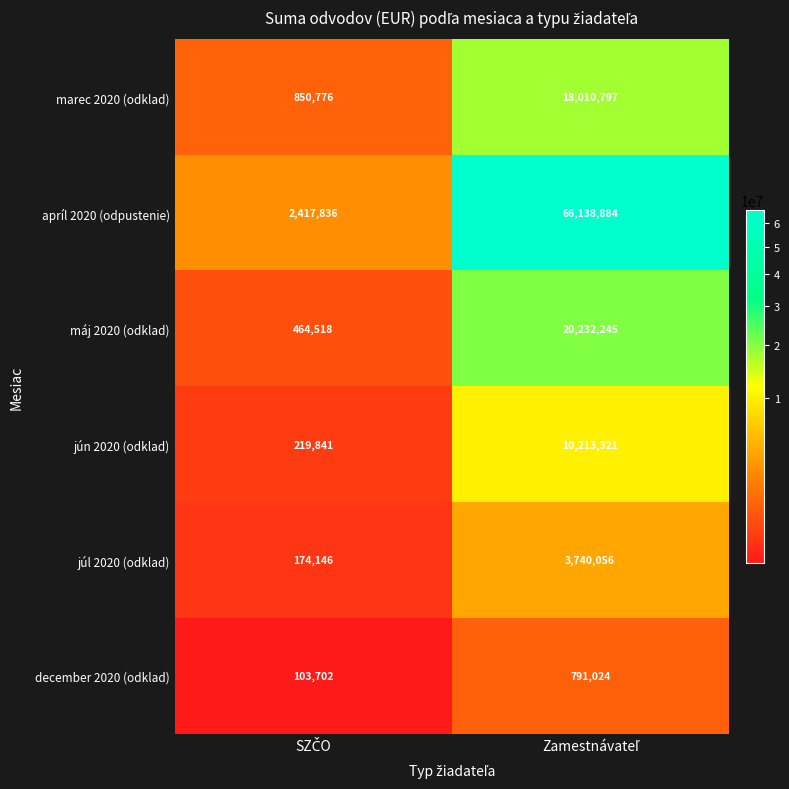

What is the minimum value for jún 2020 (odklad)?

219841